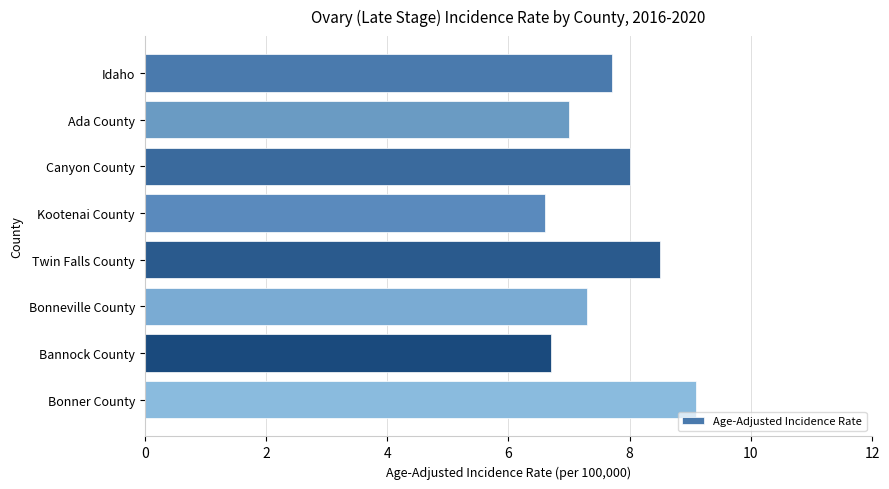

The value at Ada County is 7.0. True or false?

True